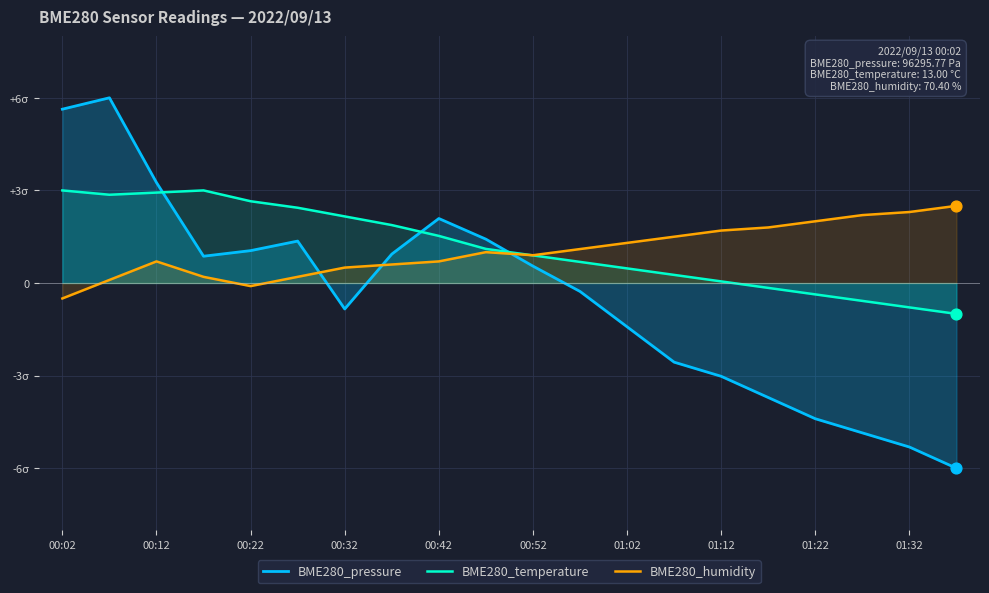

Is the value of BME280_humidity at 11 greater than the value of BME280_temperature at 00:42?

No